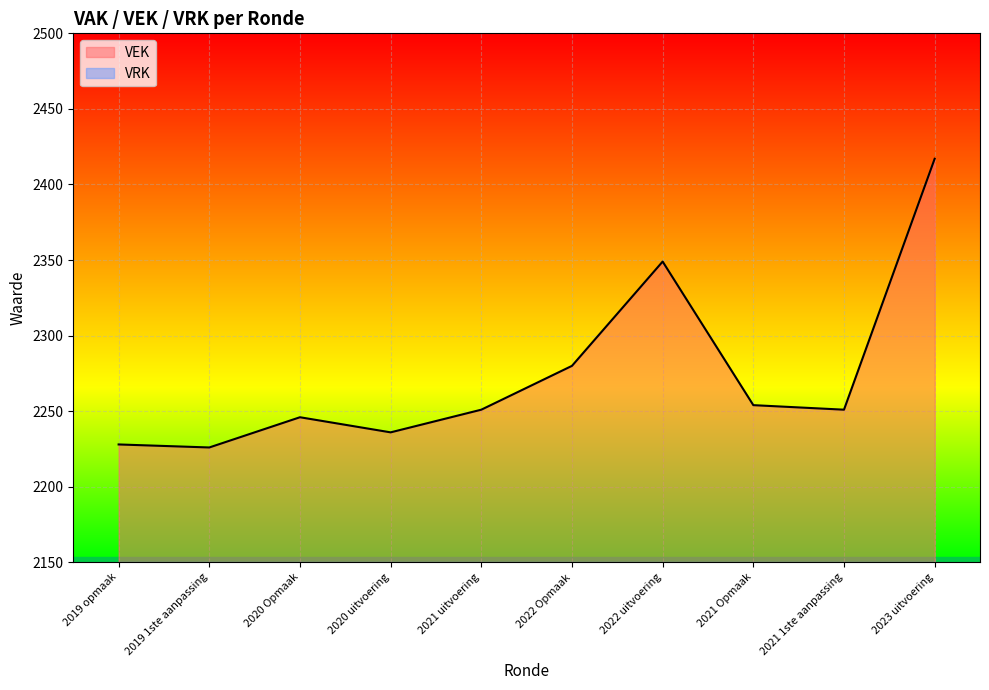

How many lines are shown in the chart?

2